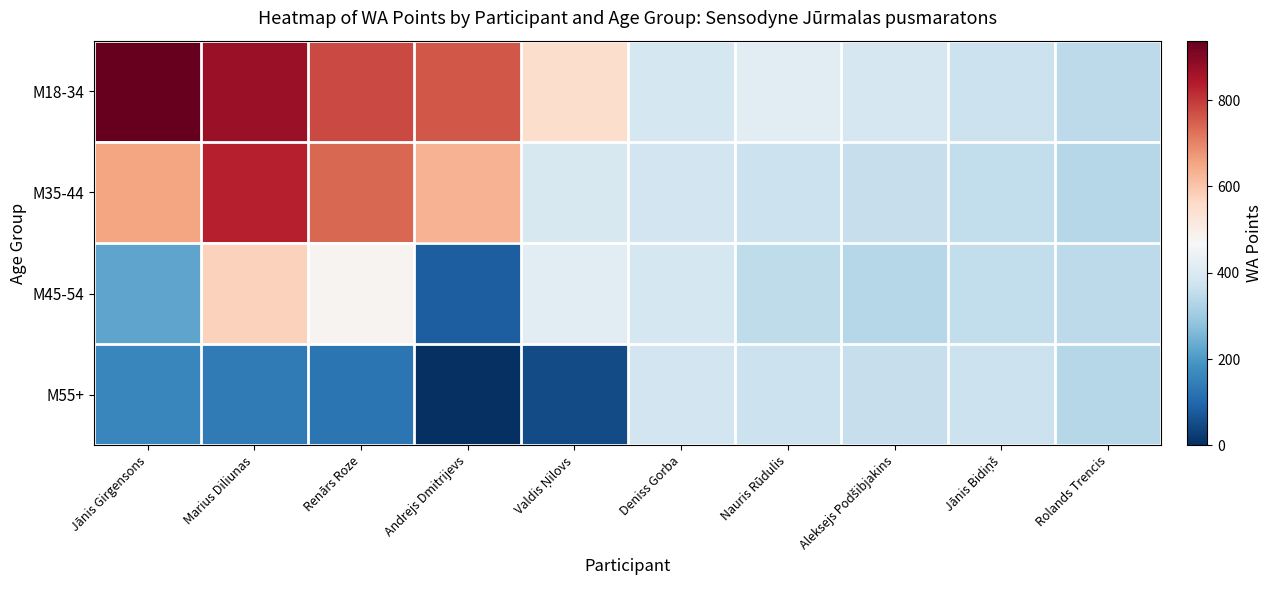

Which series has the largest total across all categories?

M18-34